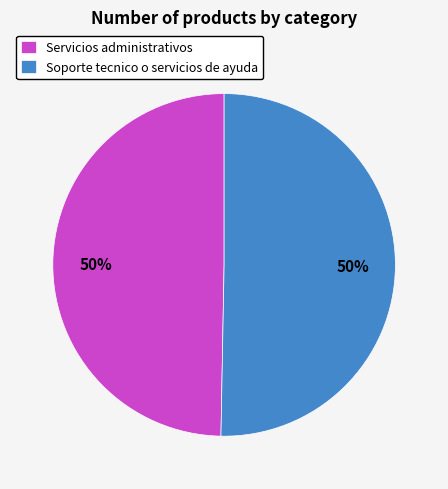

True or false: Servicios administrativos accounts for 36% of the total.

False